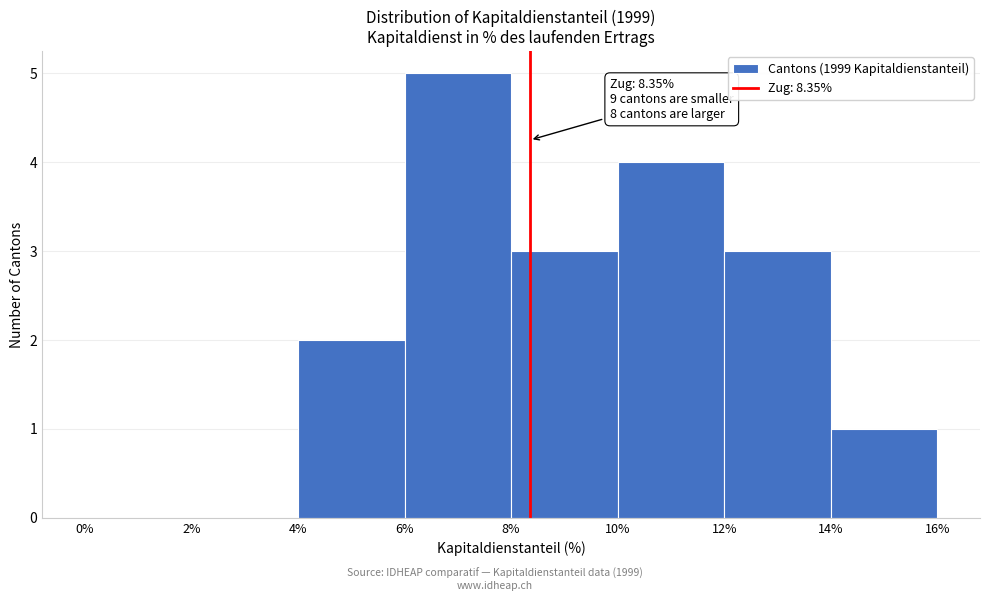

Over which range of the x-axis is the bar tallest?

6% to 8%